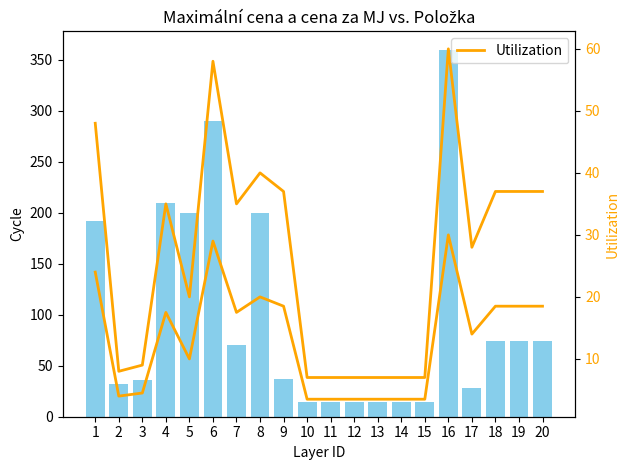

Is the value of Maximální cena at 13 greater than the value of Utilization at 20?

No